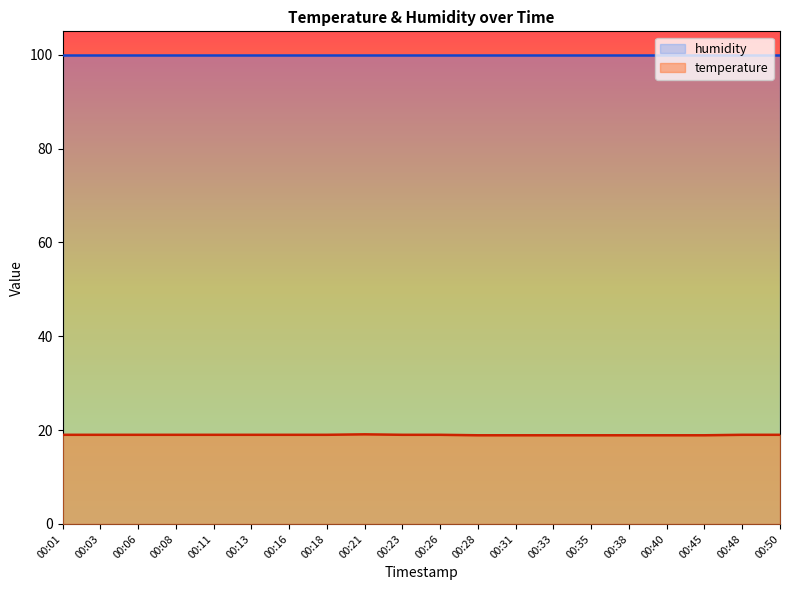

How many lines are shown in the chart?

2